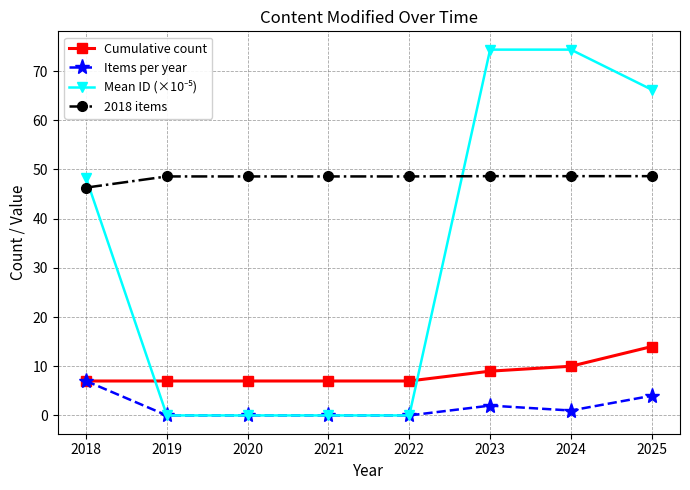

What is the difference between the highest and lowest values at 2020?

48.6